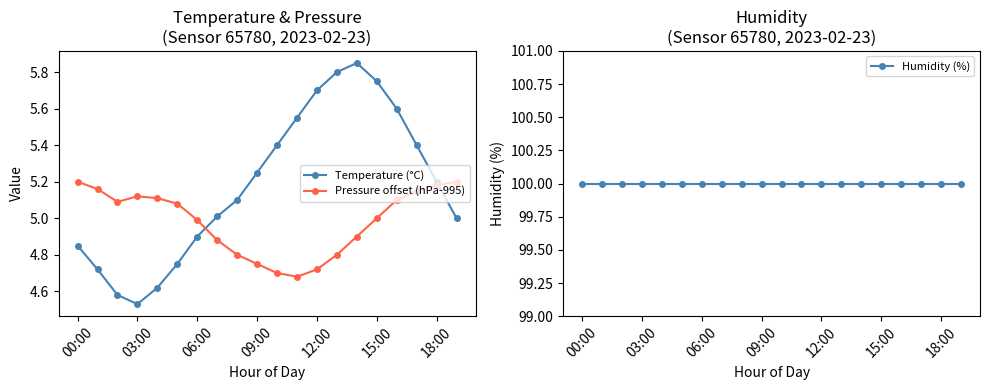

Is it true that Humidity (%) equals 33.1 at 00:00?

False